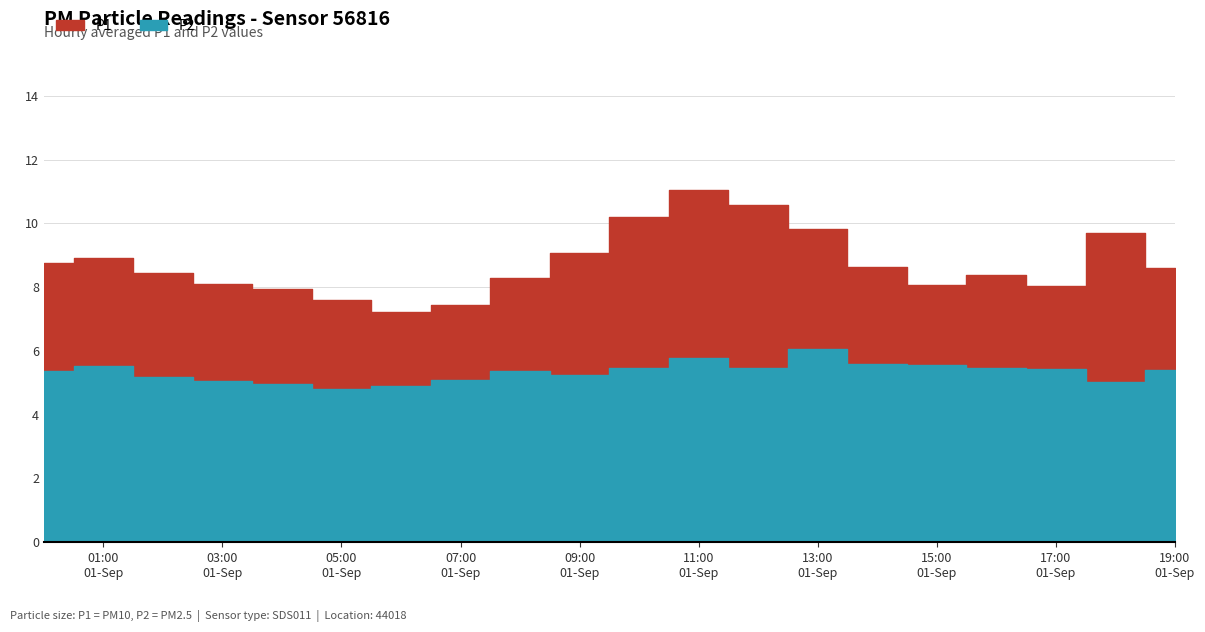

True or false: P1 and P2 cross at least once.

False